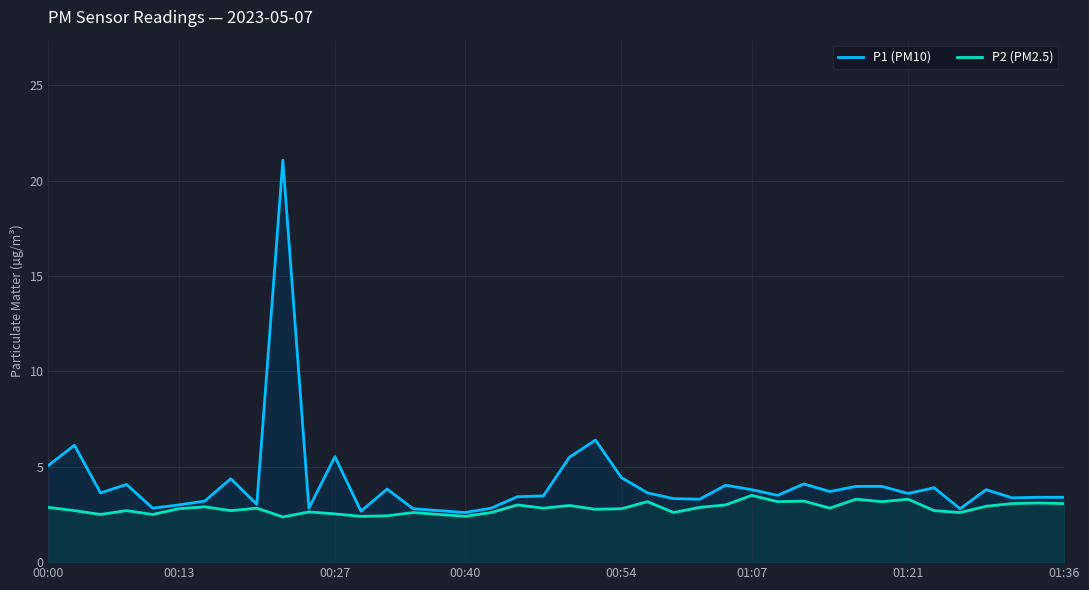

Which series has the largest range (max minus min)?

P1 (PM10)